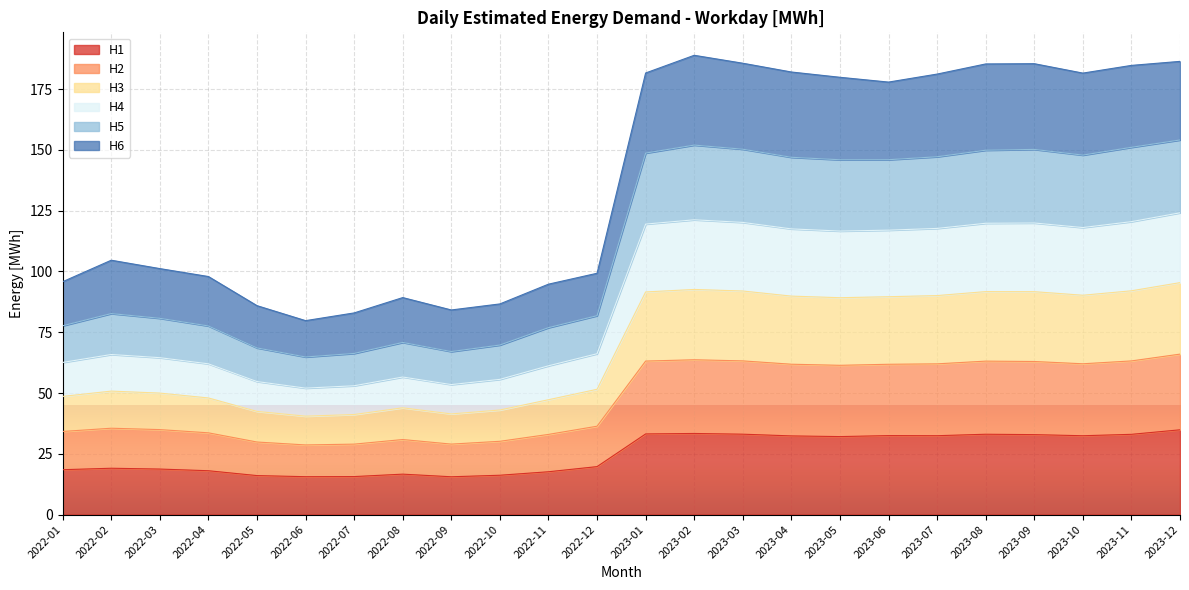

Between 2022-01 and 2022-11, which series saw the biggest shift?

H2